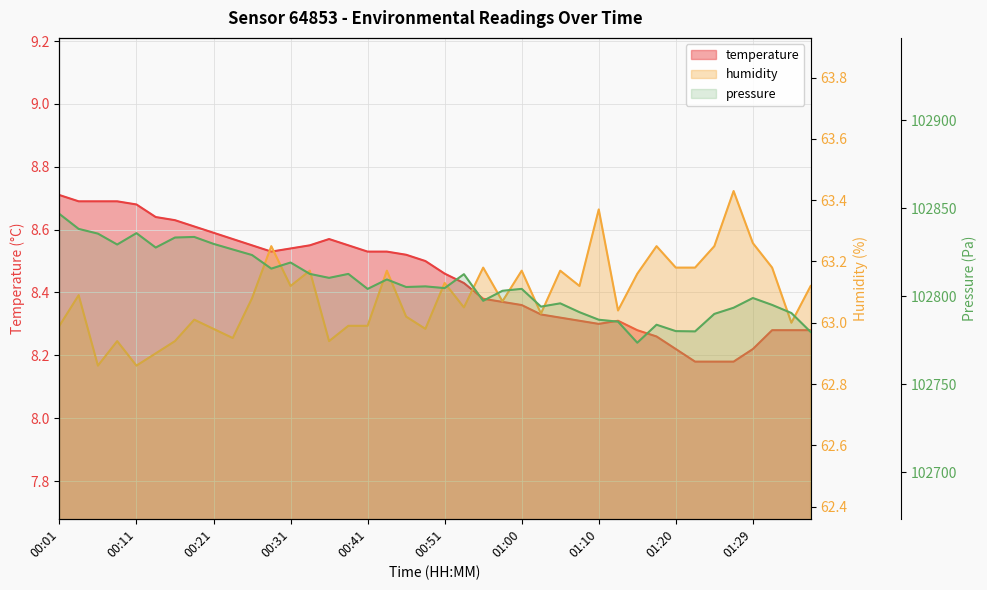

True or false: humidity and temperature cross at least once.

False